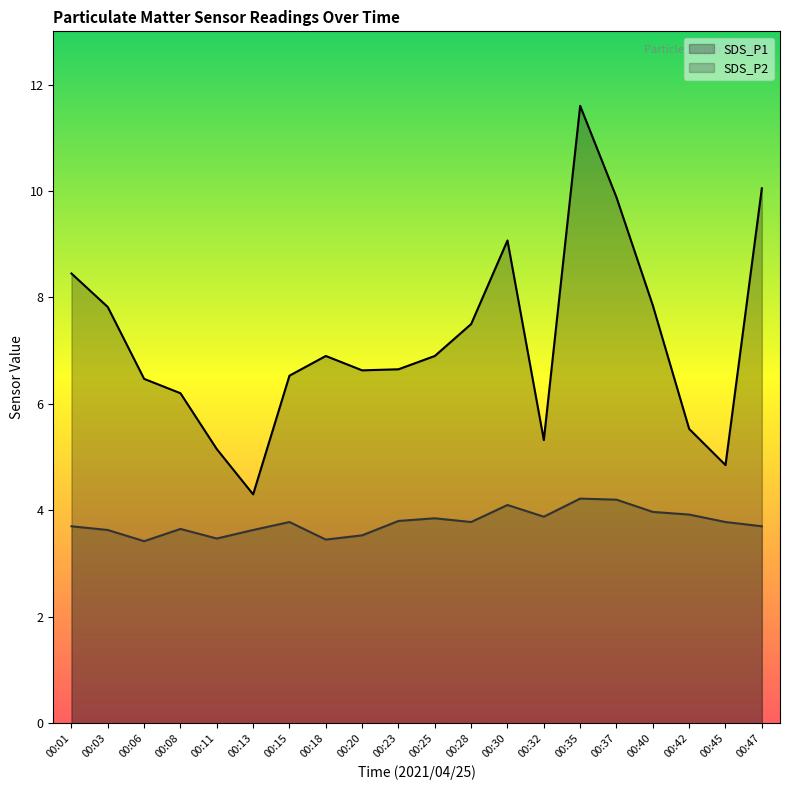

What is the sum of the SDS_P2 values at 00:18 and 00:45?

7.2